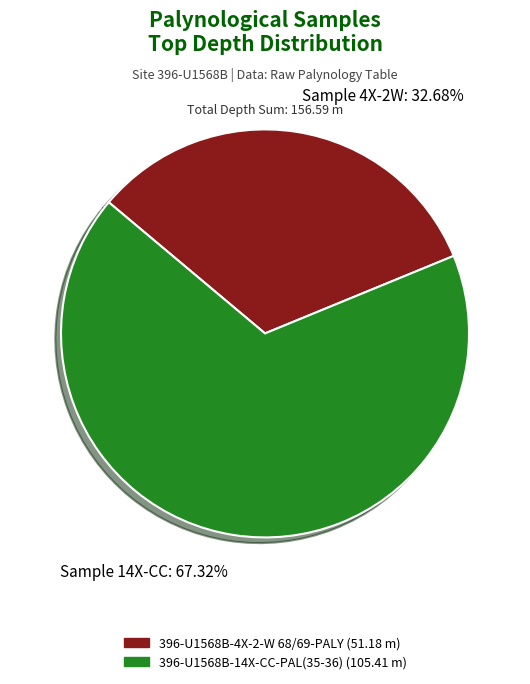

Approximately how many times larger is the value at Sample 4X-2W: 32.68% compared to Sample 14X-CC: 67.32%?

0.5